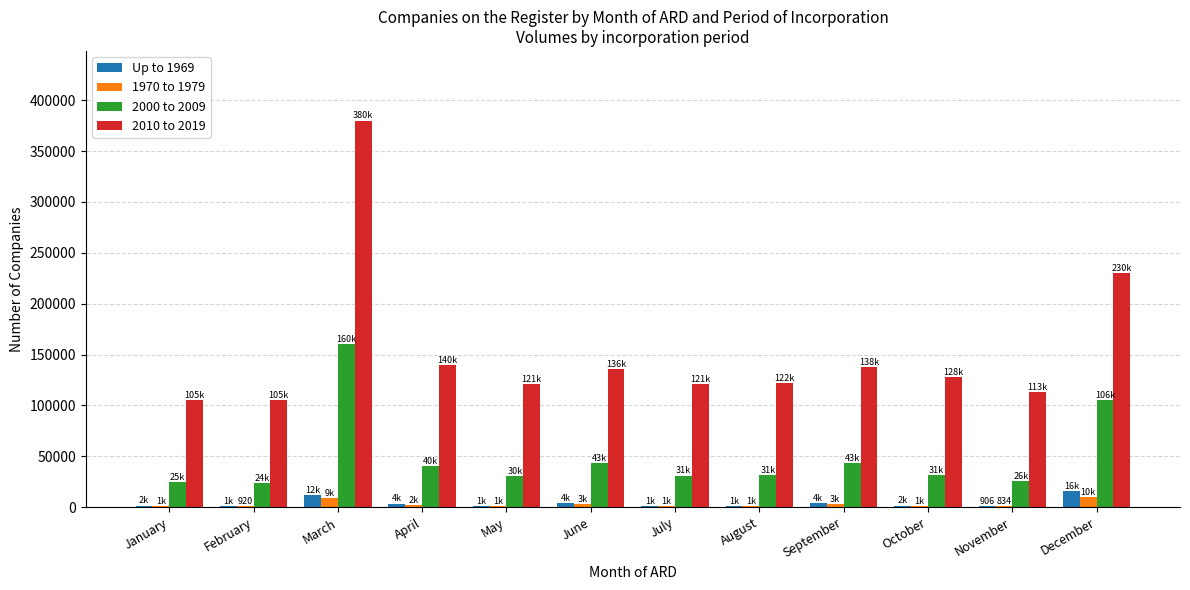

The 2010 to 2019 series shows 137695 at September. True or false?

True